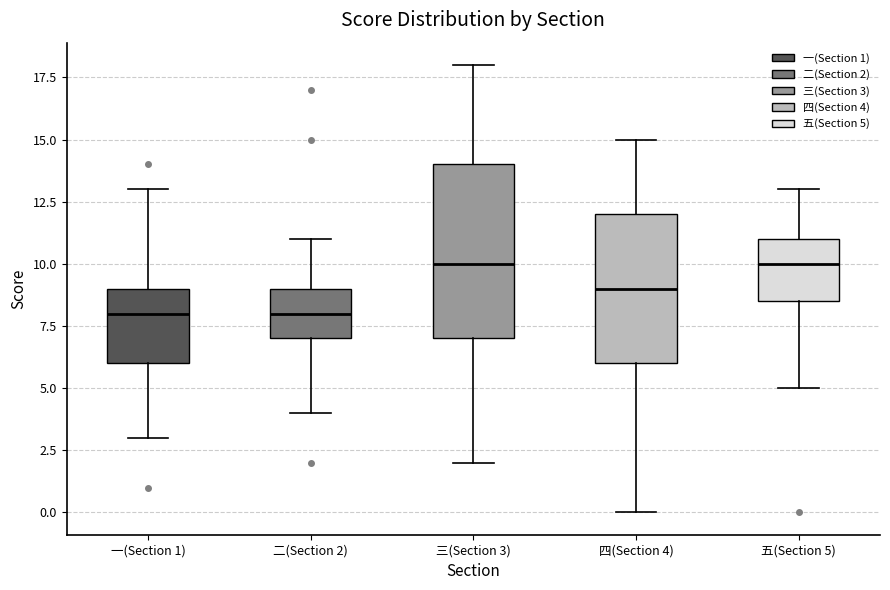

Reading left to right, transcribe this box plot: for each box, give where its median line is, the range the box spans, and where its two whiskers end, as read against the y-axis. The values are not printed on the chart, so give them approximately, as read against the axis.

一(Section 1): median 8.0, box 6.0 to 9.0, whiskers 3.0 to 13.0
二(Section 2): median 8.0, box 7.0 to 9.0, whiskers 4.0 to 11.0
三(Section 3): median 10.0, box 7.0 to 14.0, whiskers 2.0 to 18.0
四(Section 4): median 9.0, box 6.0 to 12.0, whiskers 0.0 to 15.0
五(Section 5): median 10.0, box 8.5 to 11.0, whiskers 5.0 to 13.0